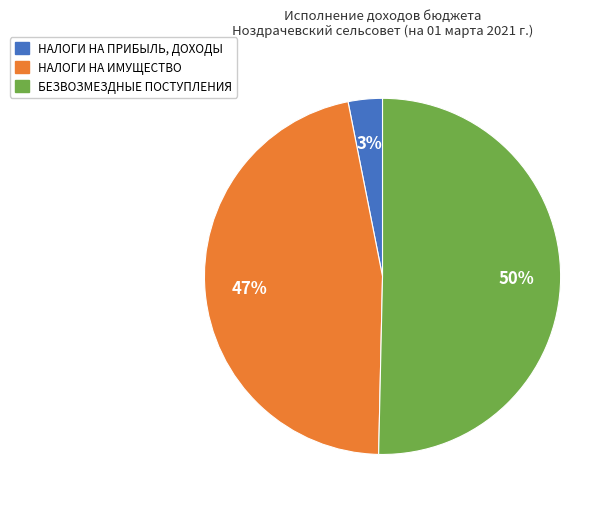

To the nearest percent, what is the average slice percentage?

33%